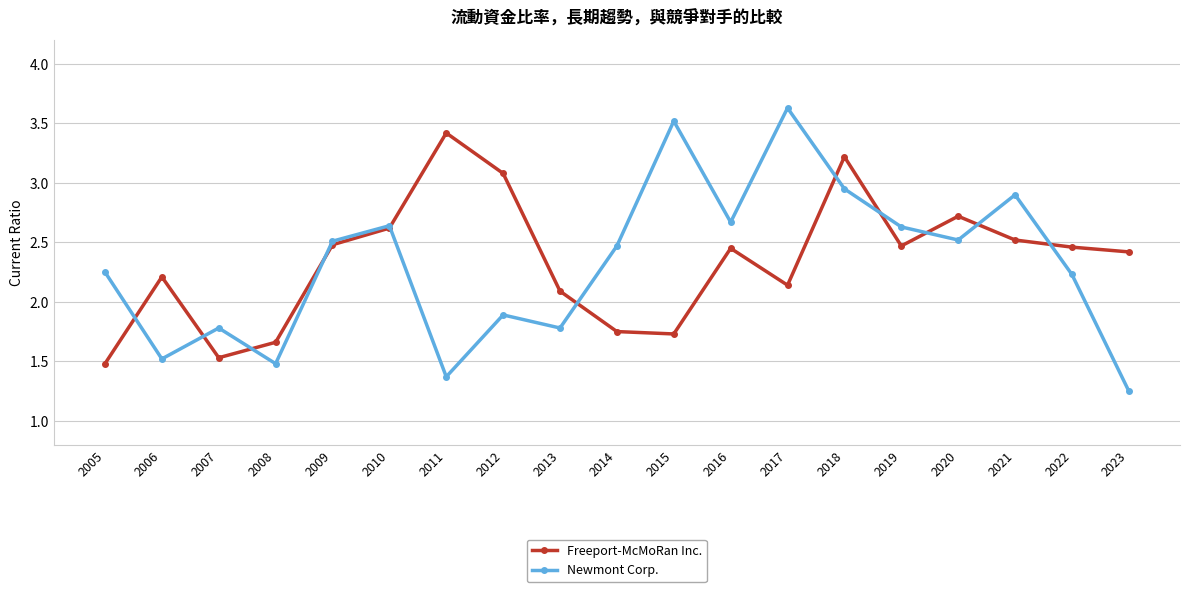

What is the maximum value shown in the chart?

3.6